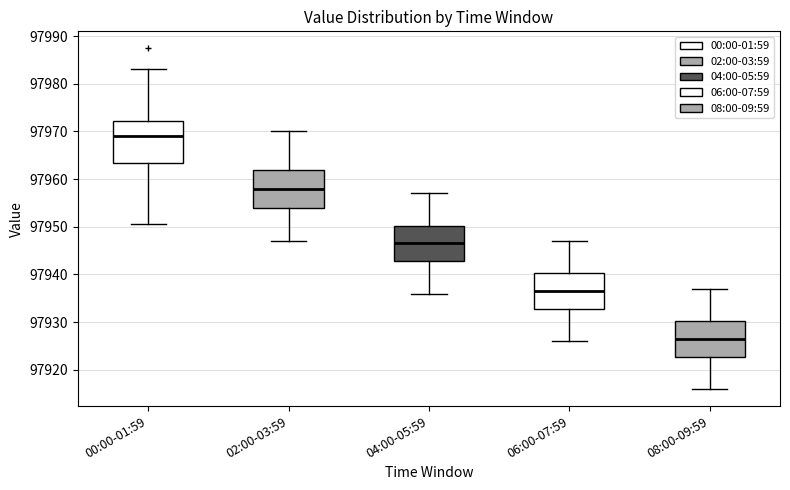

Reading left to right, read every box against the y-axis: the position of its median line, the range the box covers, and the ends of its whiskers. The values are not printed on the chart, so give them approximately, as read against the axis.

00:00-01:59: median 97969, box 97963 to 97972, whiskers 97951 to 97983
02:00-03:59: median 97958, box 97954 to 97962, whiskers 97947 to 97970
04:00-05:59: median 97947, box 97943 to 97950, whiskers 97936 to 97957
06:00-07:59: median 97937, box 97933 to 97940, whiskers 97926 to 97947
08:00-09:59: median 97927, box 97923 to 97930, whiskers 97916 to 97937